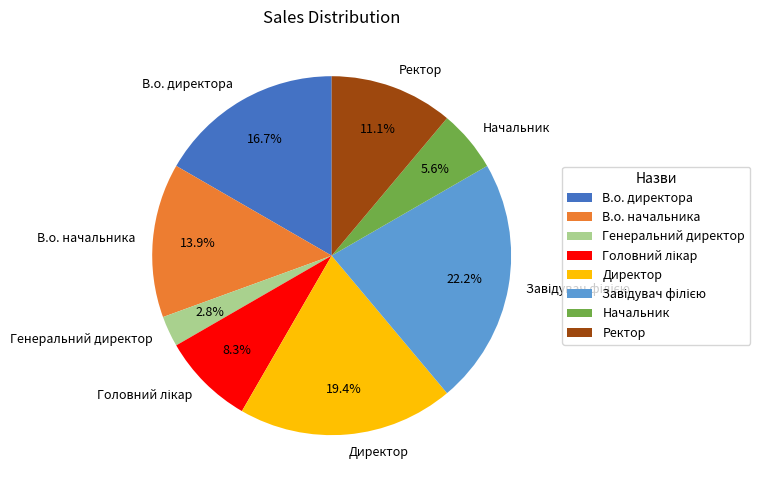

Is there a majority slice in this chart?

No